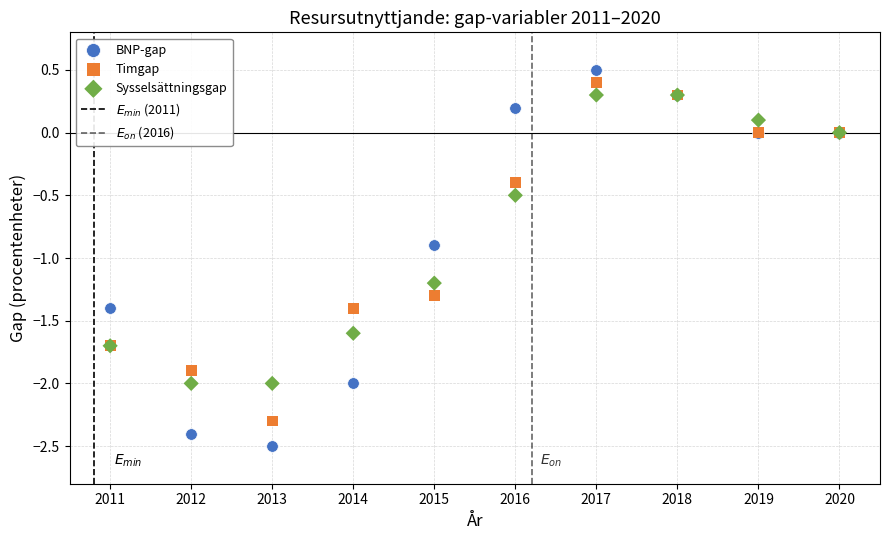

Which series has the widest spread of Y values?

BNP-gap